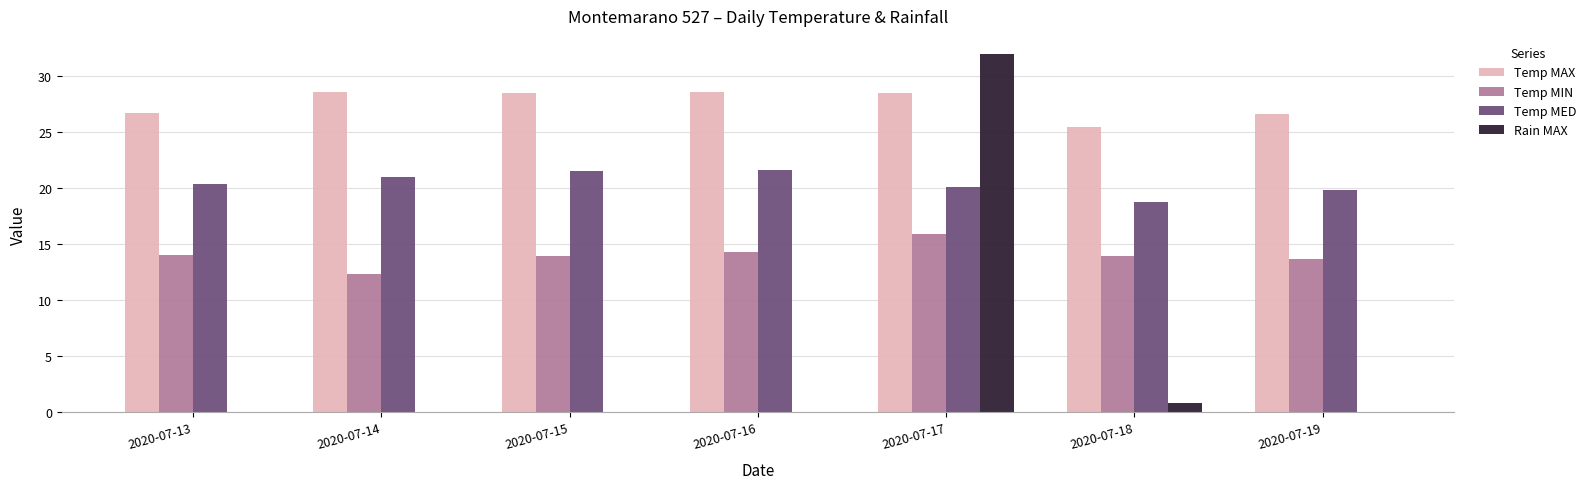

What is the total value across all series at 2020-07-19?

60.1